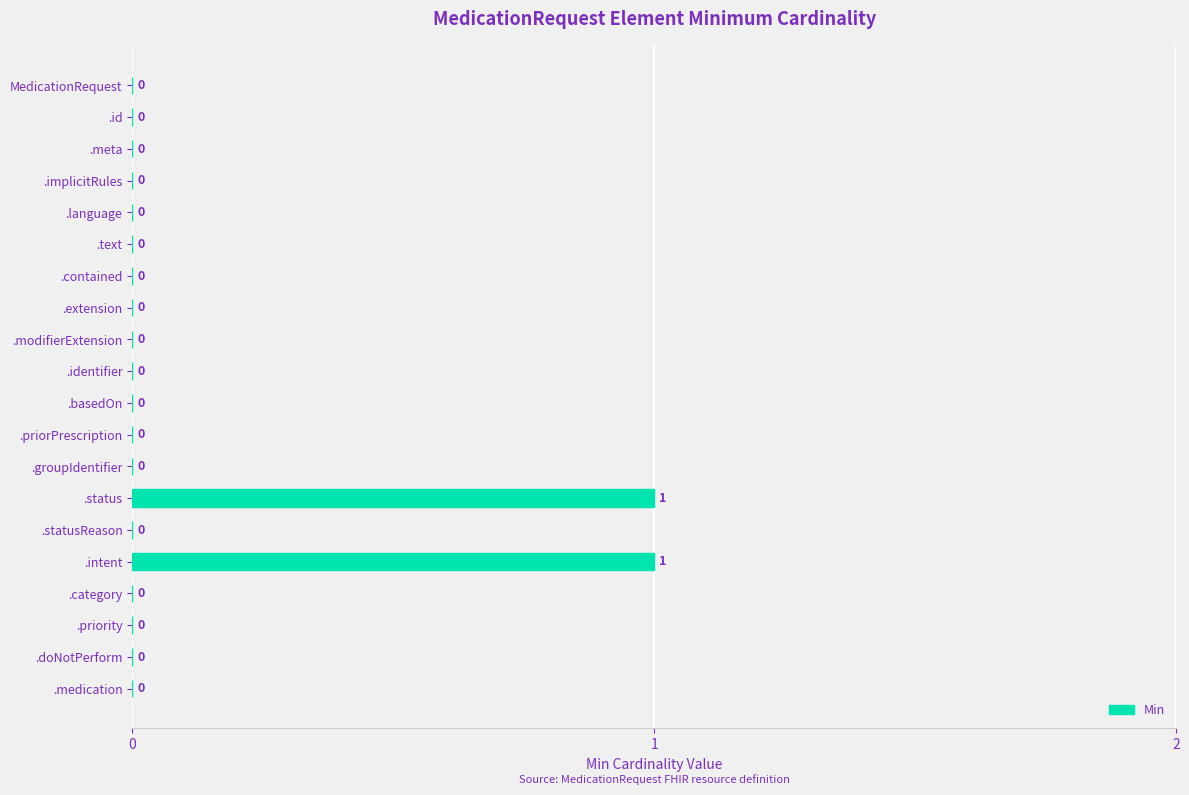

Is it true that the value at .priority is 1?

False